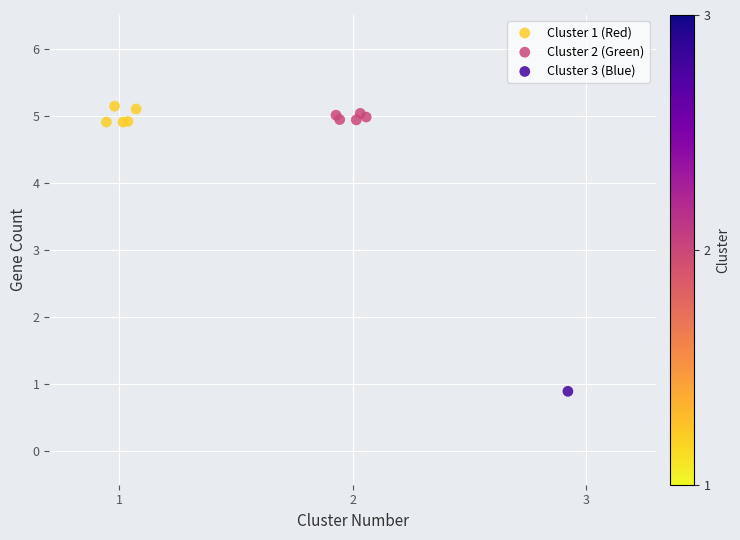

Which series reaches the minimum Y coordinate?

Cluster 3 (Blue)